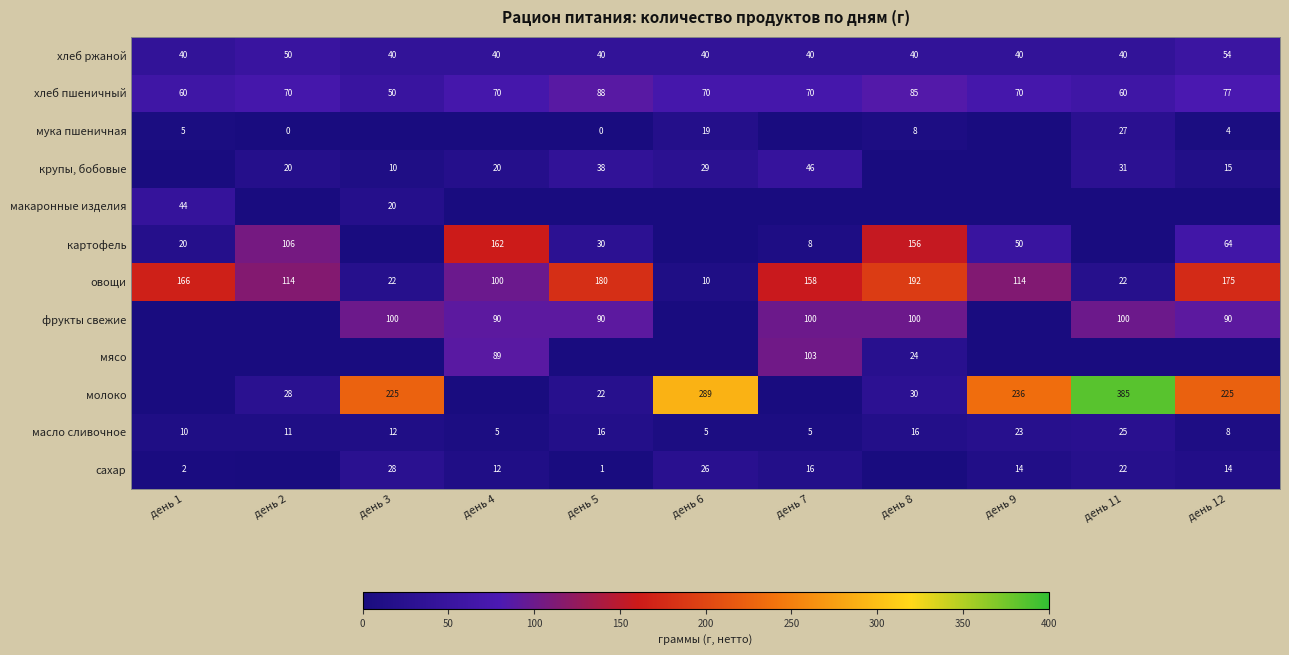

Count the хлеб пшеничный values in the range 60 to 77.

8